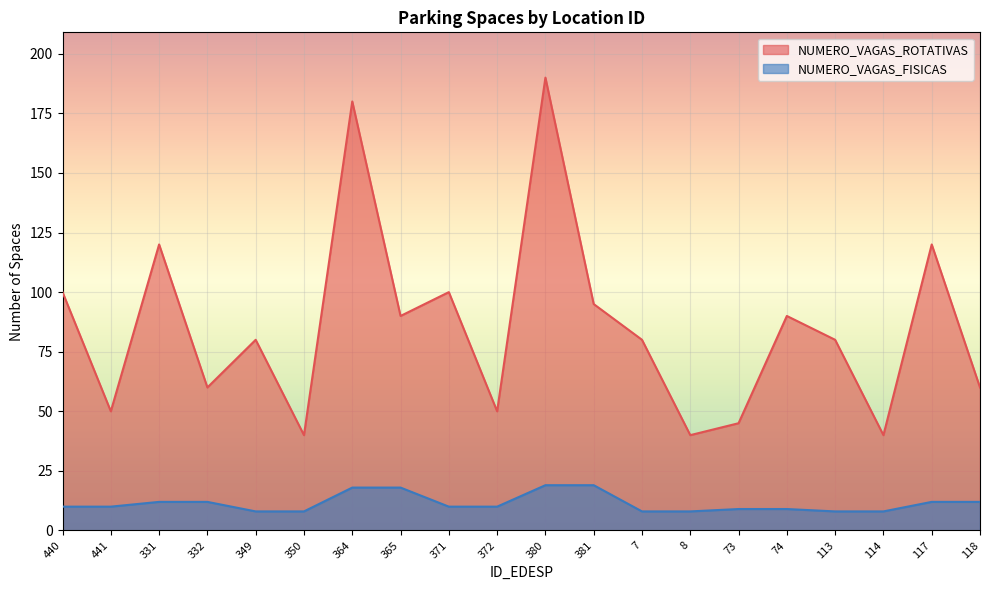

Is the value of NUMERO_VAGAS_ROTATIVAS at 371 greater than the value of NUMERO_VAGAS_FISICAS at 371?

Yes